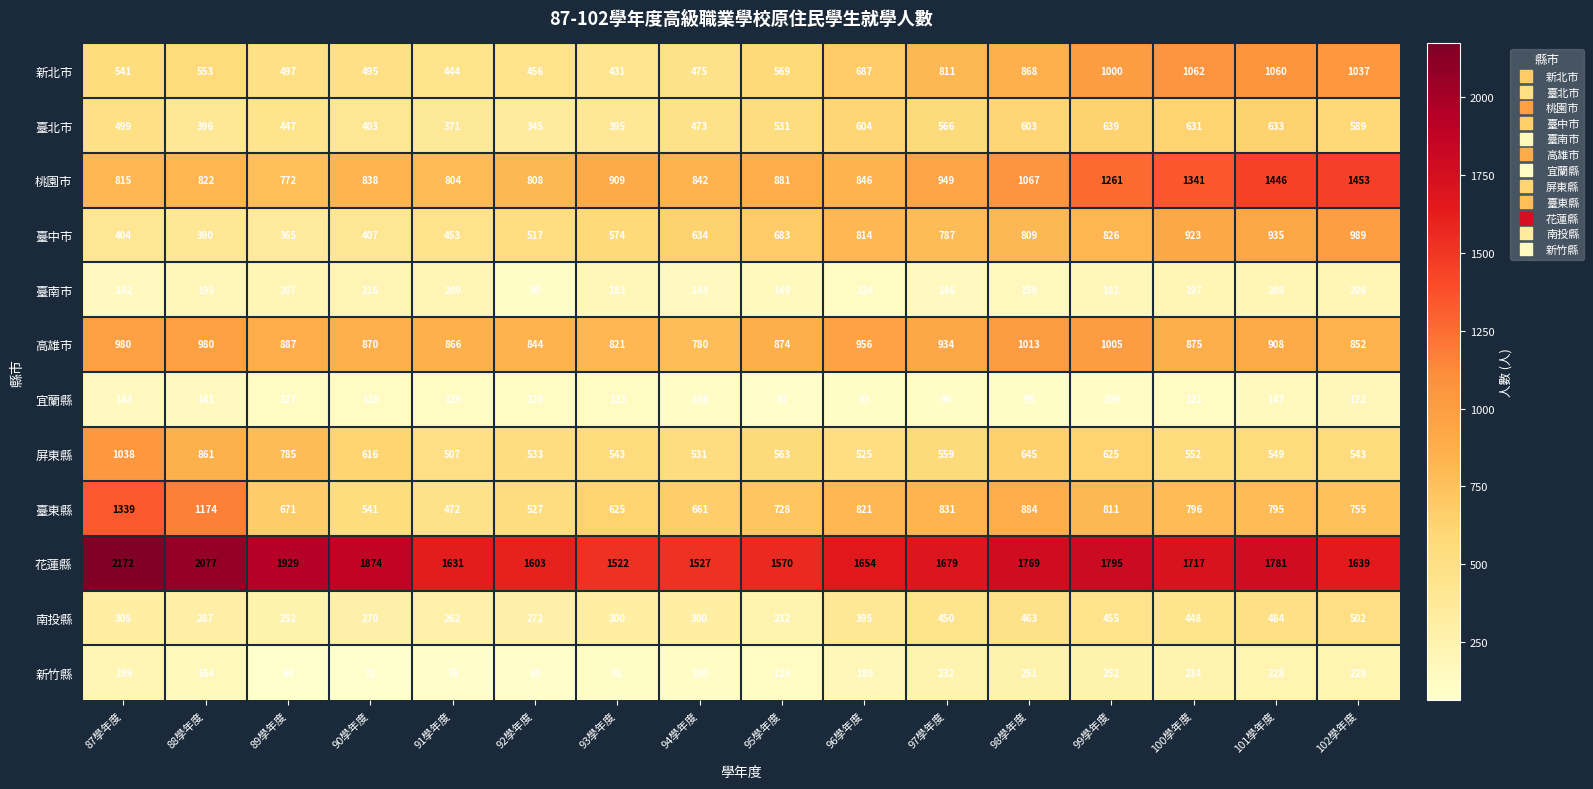

What is the minimum value shown in the chart?

64